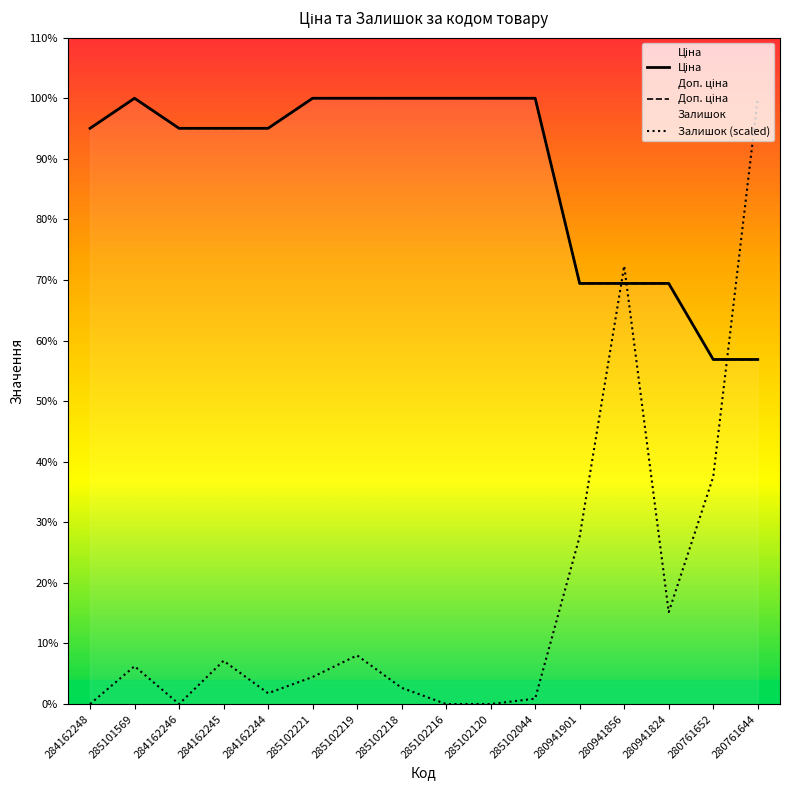

What is the spread (max minus min) of values at 284162245?

8767.6